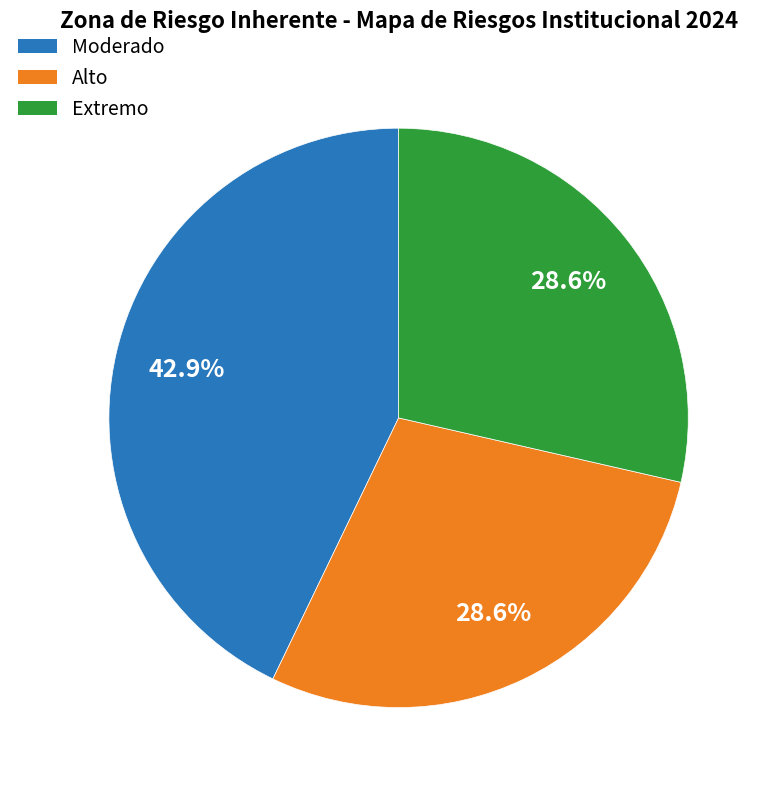

Which has a higher value, Moderado or Alto?

Moderado